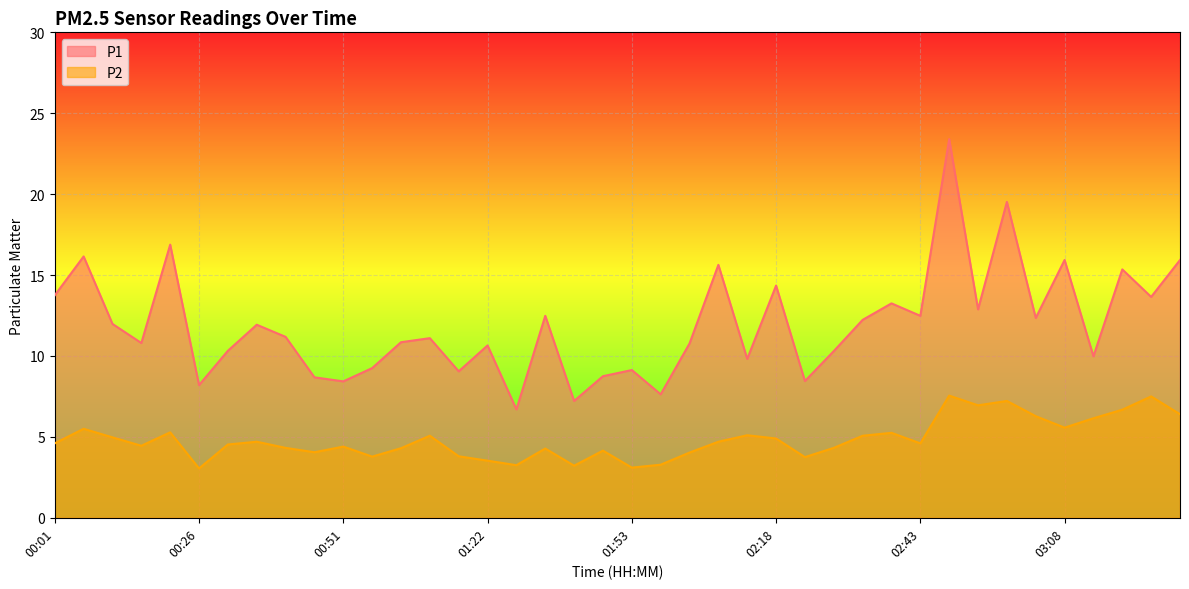

The P2 series shows 8.3 at 02:33. True or false?

False